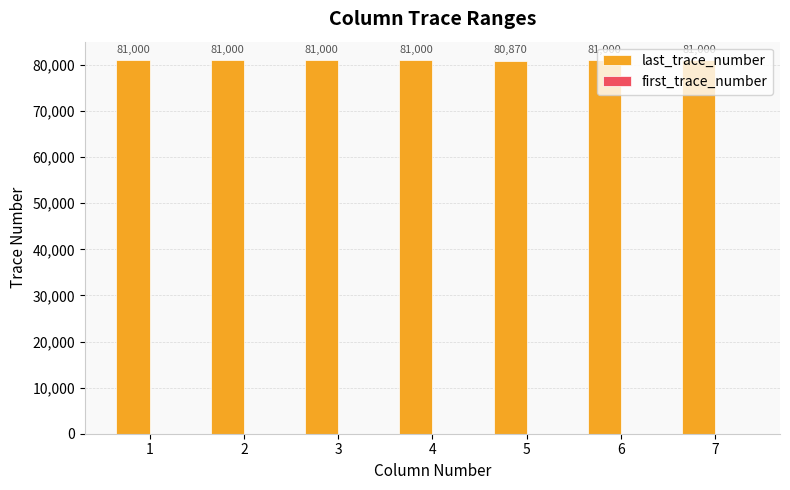

What is the total value across all series at 4?

81001